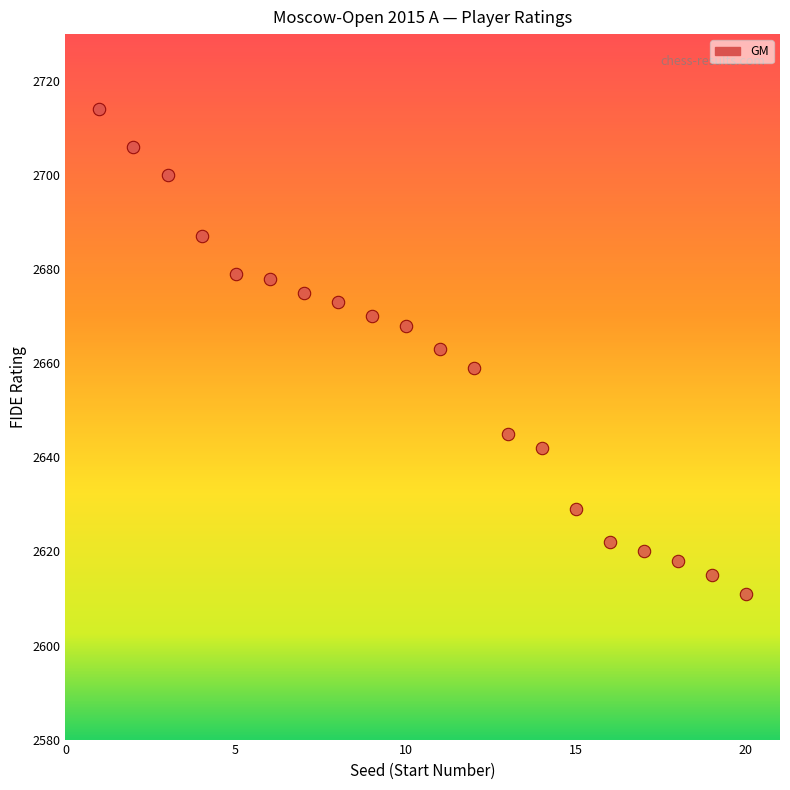

What is the range of Y values (max minus min)?

103